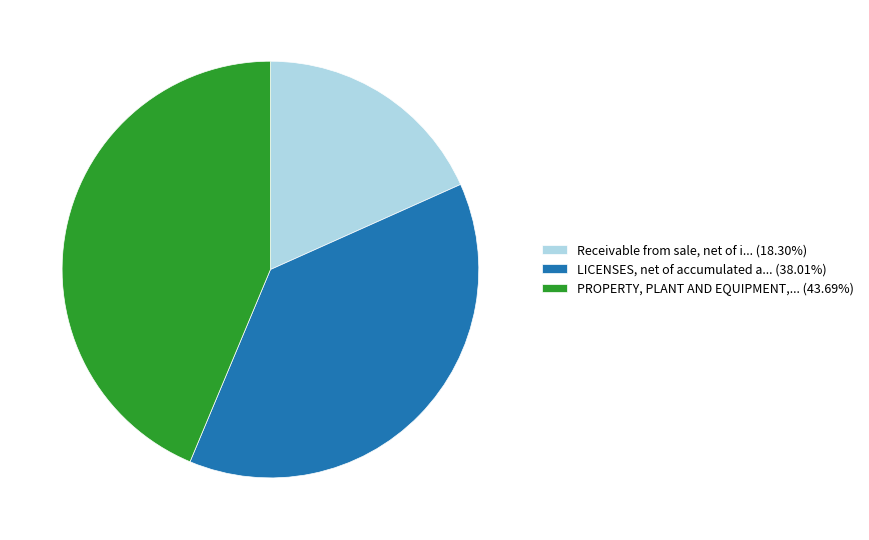

What is the ratio of the value at PROPERTY, PLANT AND EQUIPMENT,... (43.69%) to the value at Receivable from sale, net of i... (18.30%)?

2.4